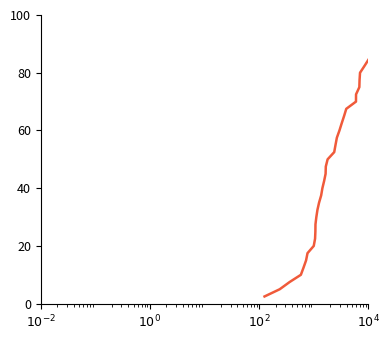

What is the minimum value shown in the chart?

2.5